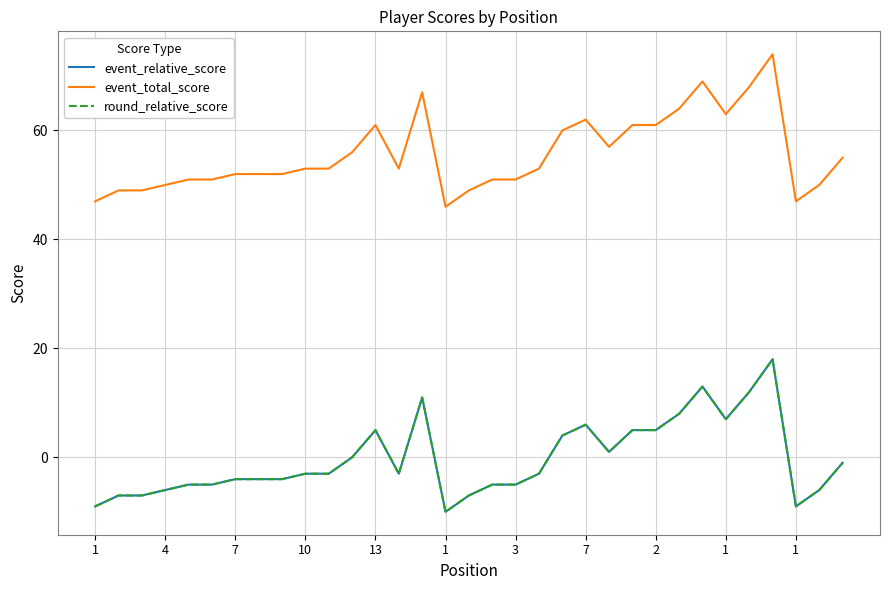

True or false: round_relative_score and event_total_score cross at least once.

False